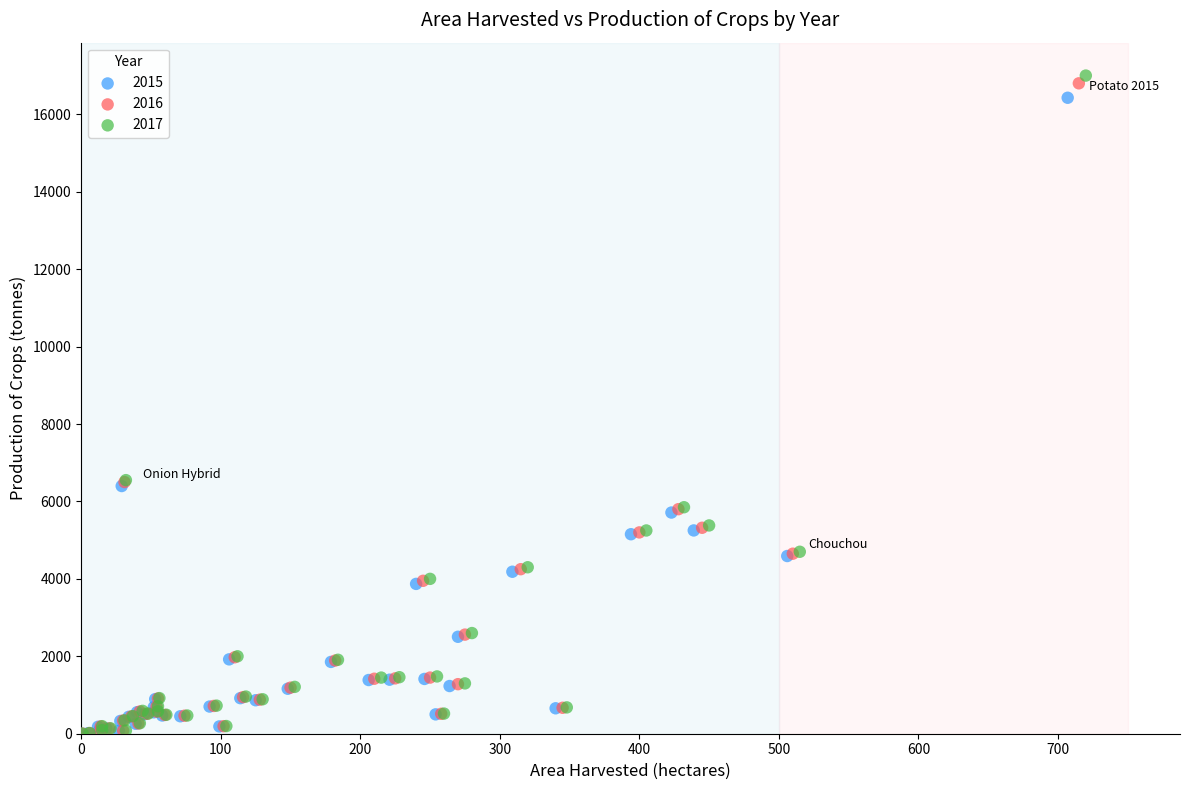

What are all the series names shown in the legend?

2015, 2016, 2017